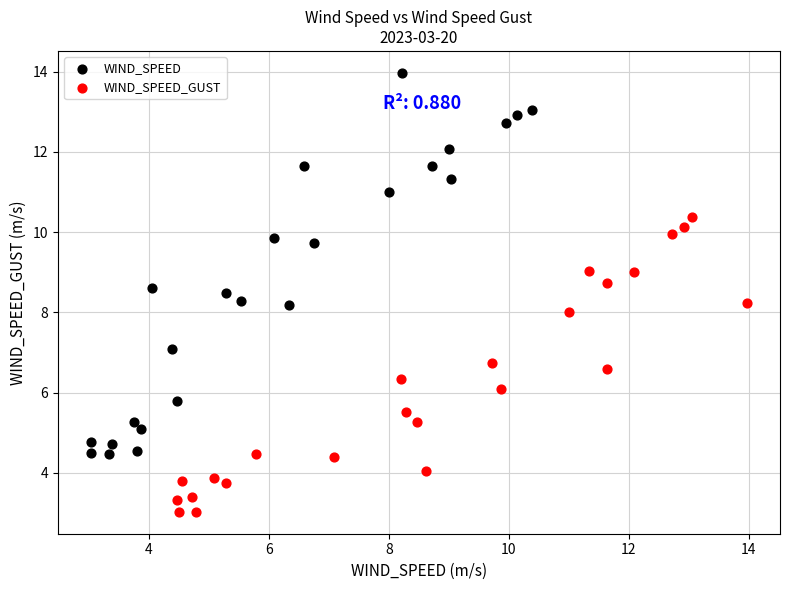

Which series reaches the maximum Y coordinate?

WIND_SPEED